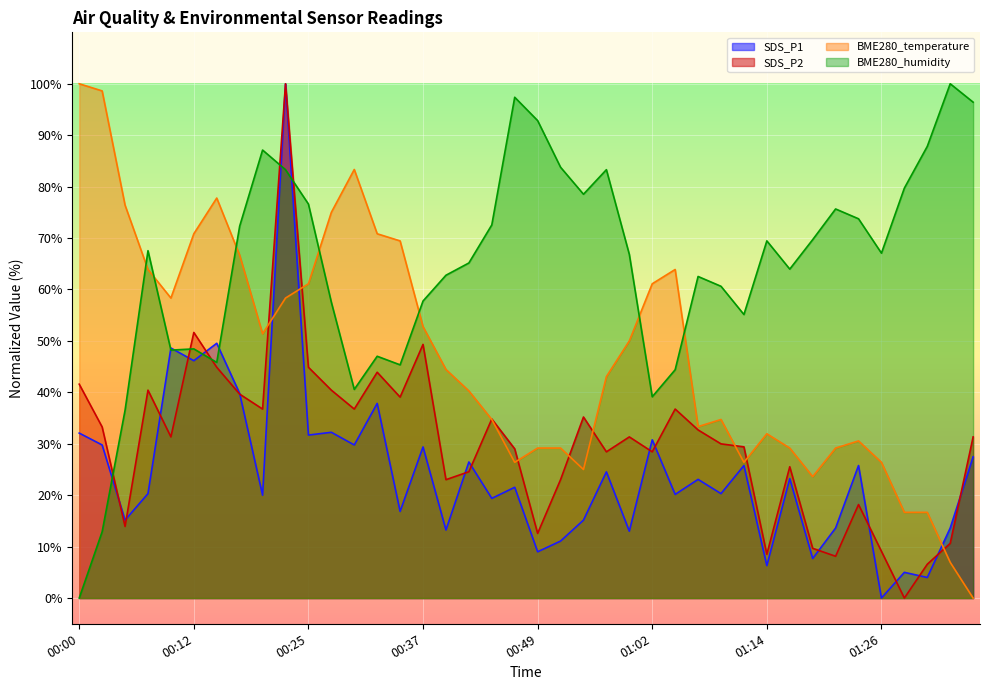

True or false: BME280_temperature and SDS_P1 cross at least once.

True